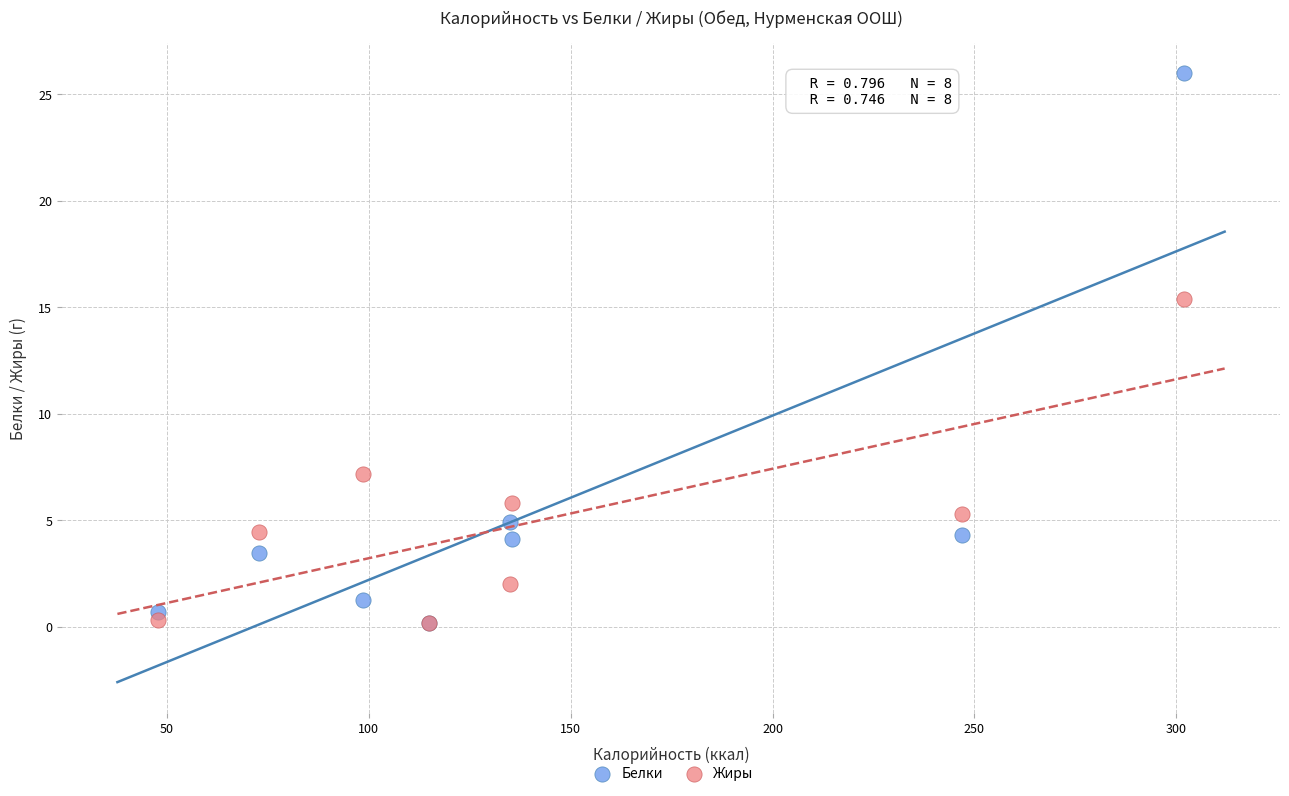

What are all the series names shown in the legend?

Белки, Жиры